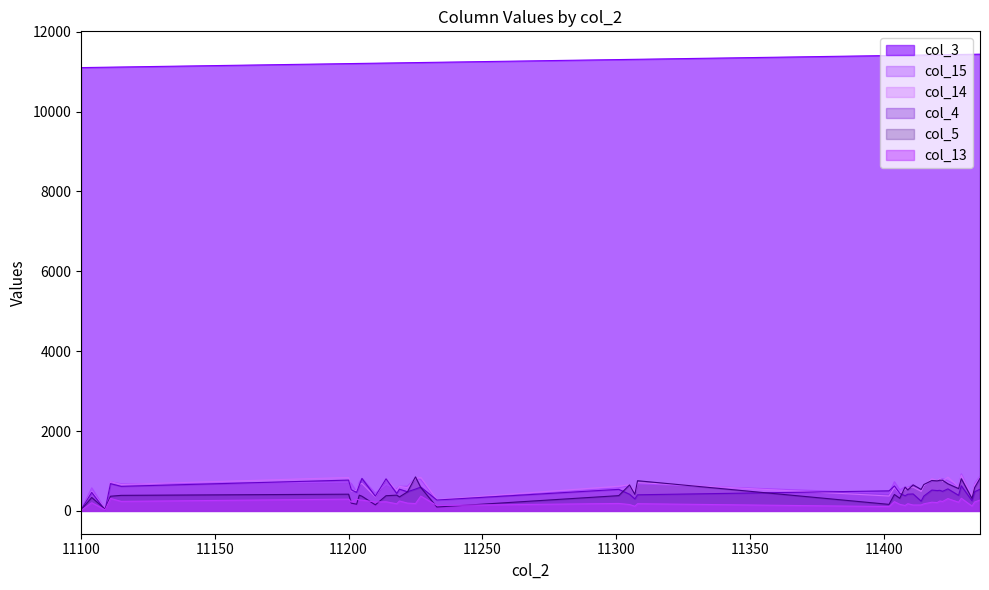

Which category has the highest value in the col_4 series?

11205